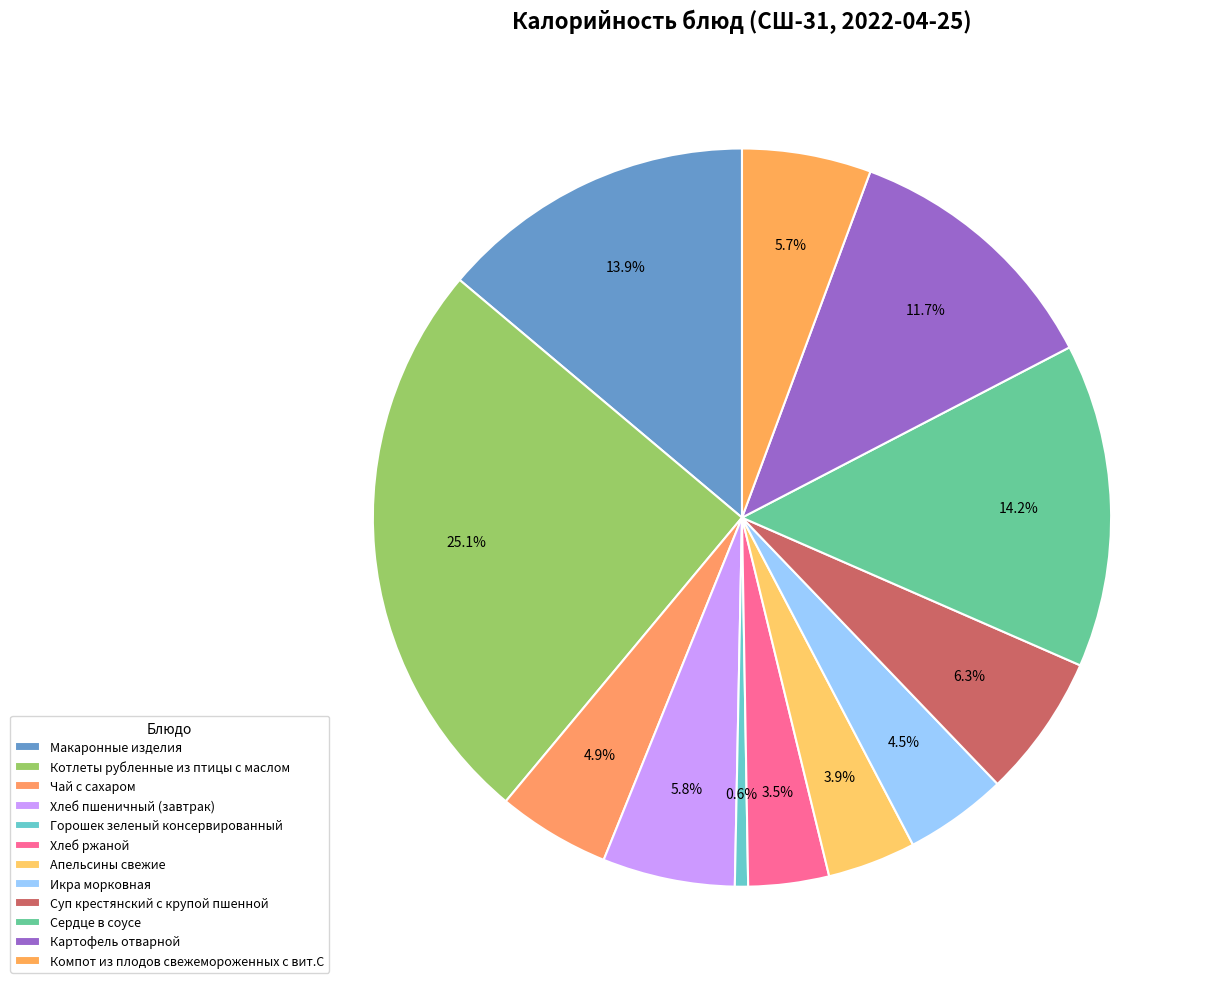

True or false: Суп крестянский с крупой пшенной accounts for 1% of the total.

False